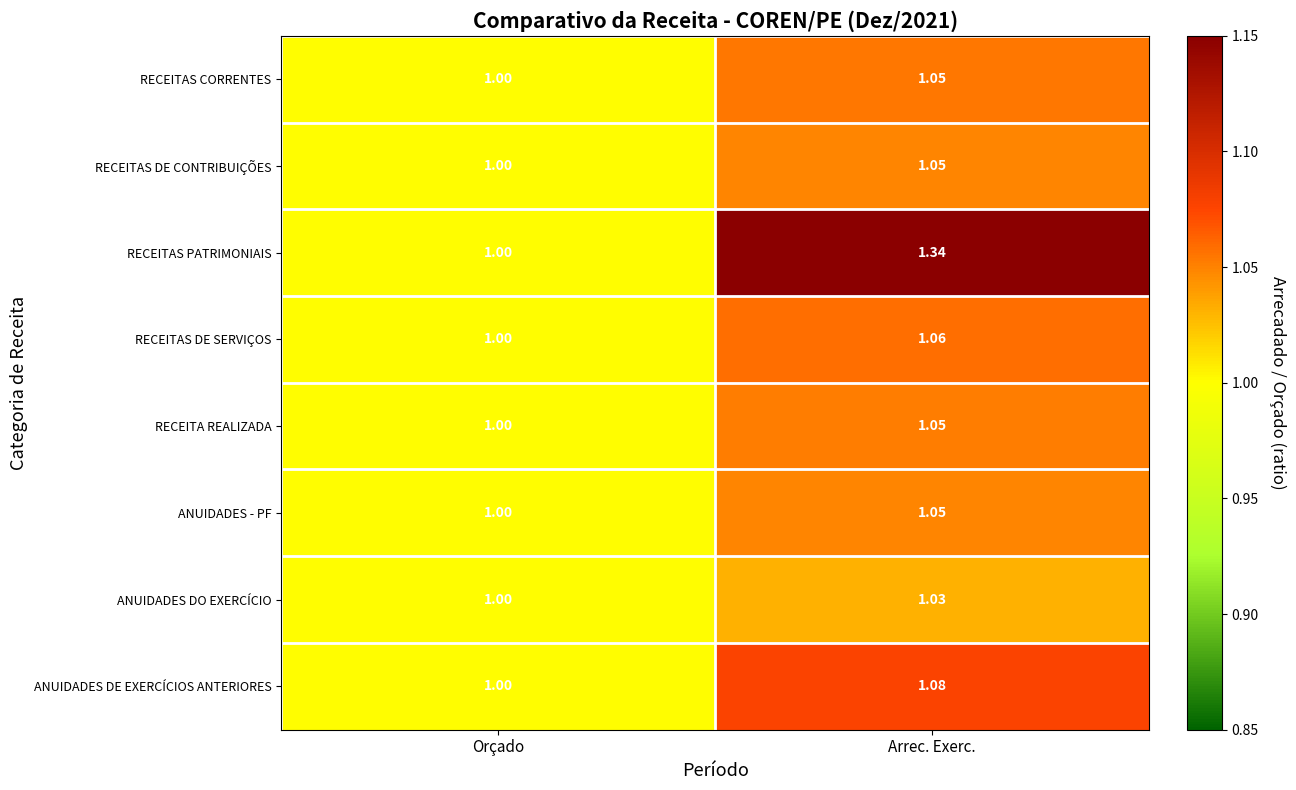

At which category does the chart reach its minimum across all series?

Orçado